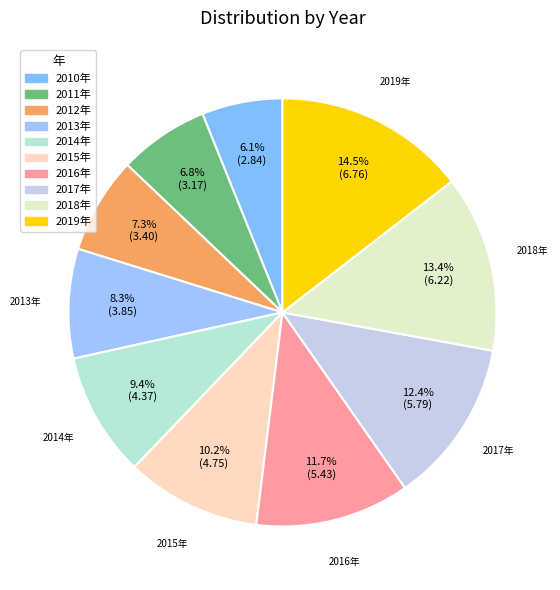

The 2012年 slice represents 15% of the pie. True or false?

False